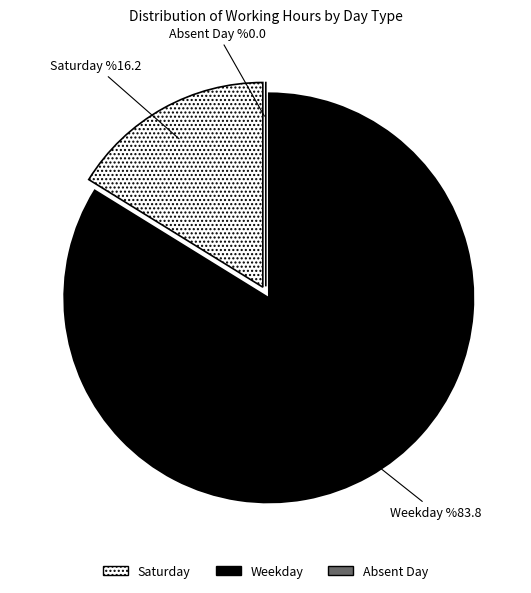

Is there a majority slice in this chart?

Yes